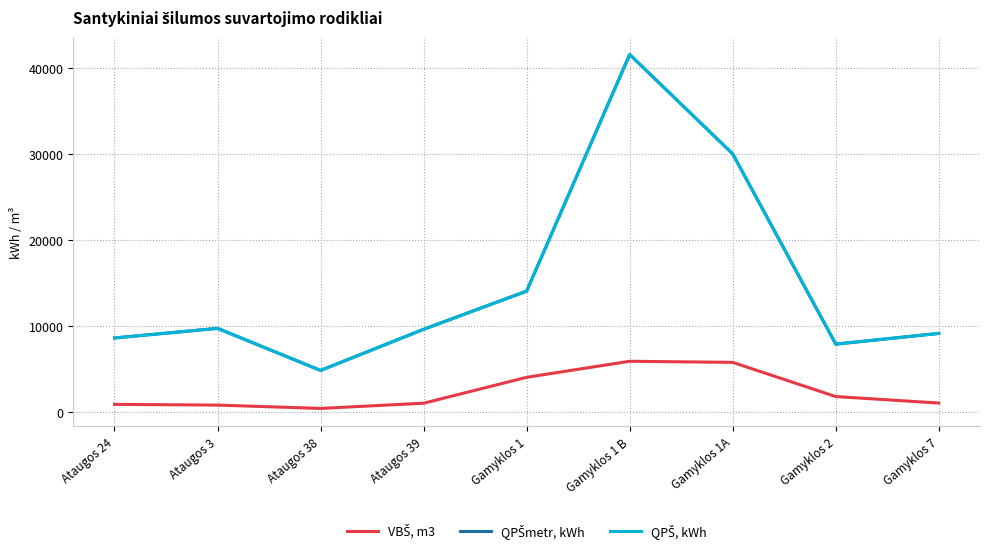

True or false: VBŠ, m3 and QPŠmetr, kWh intersect in this chart.

False